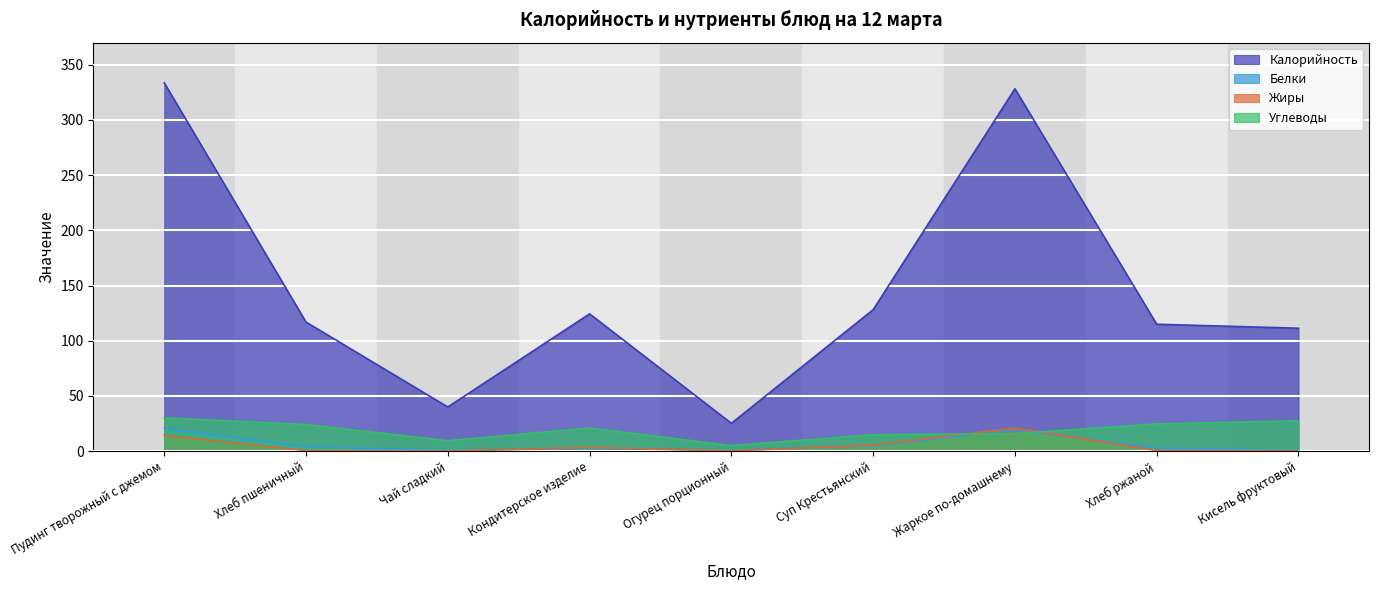

What is the difference between the Углеводы values at Пудинг творожный с джемом and Суп Крестьянский?

15.3